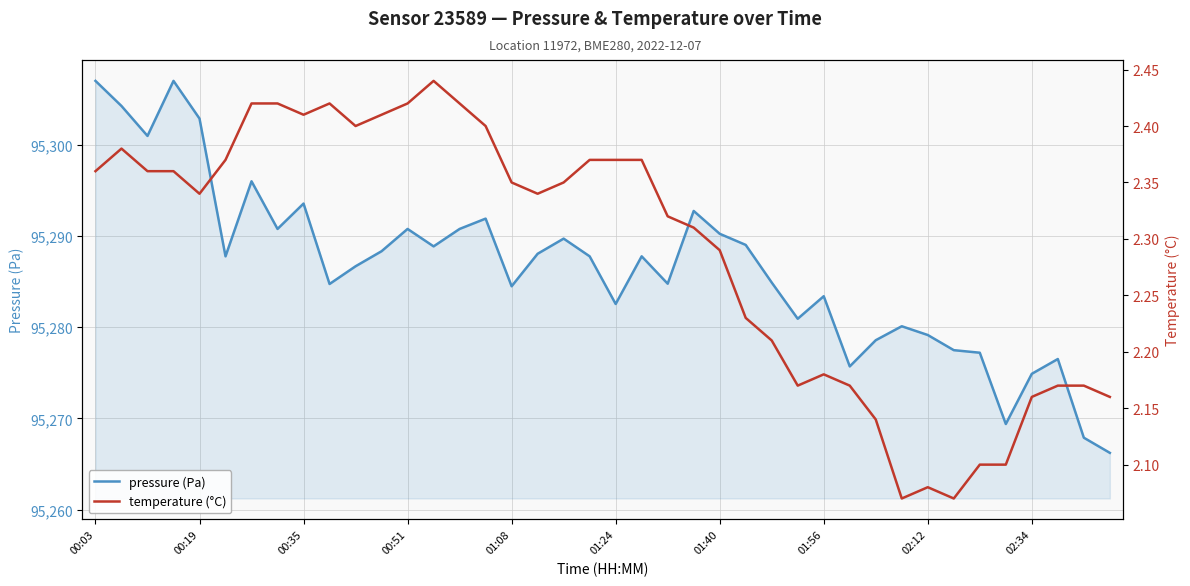

What is the difference between the temperature values at 10 and 26?

0.2